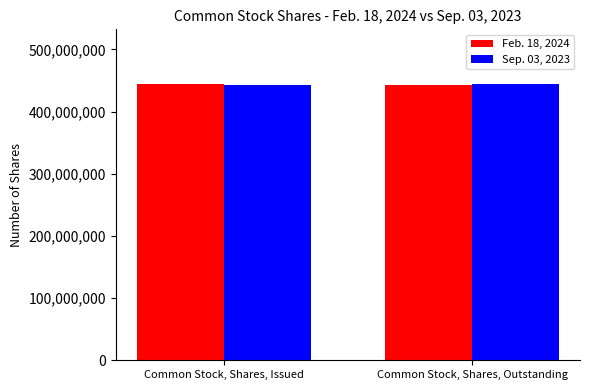

What is the sum of all Feb. 18, 2024 values?

886342000